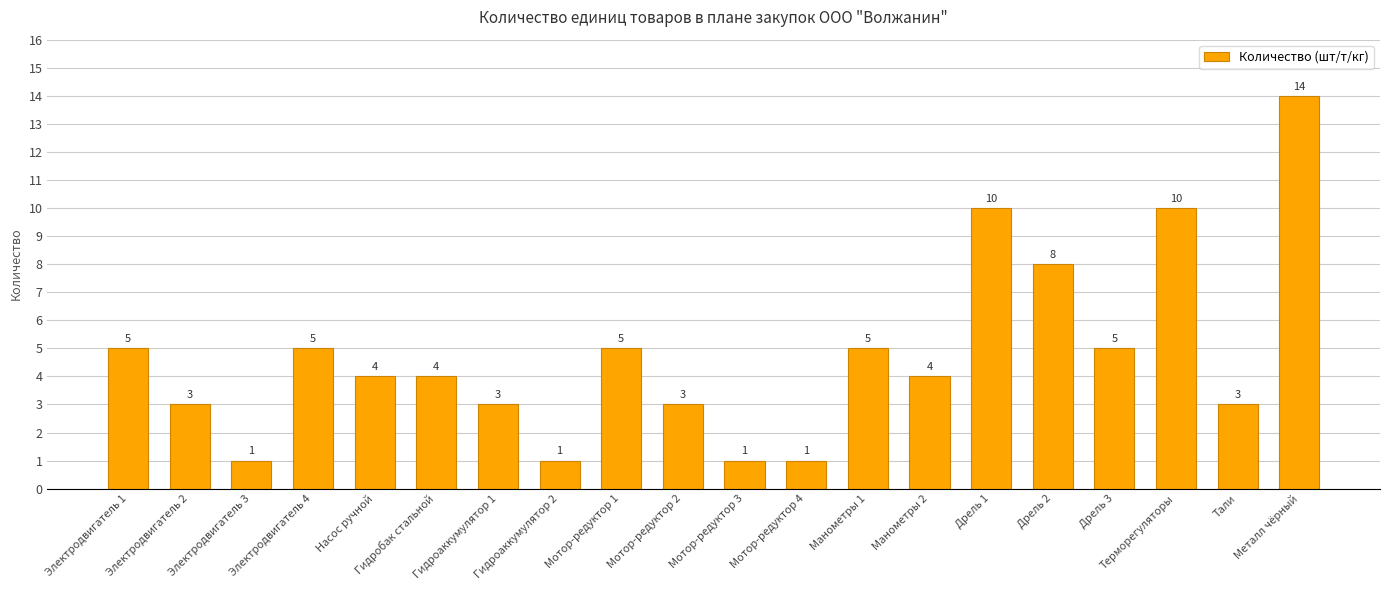

The chart shows a value of 1 at Электродвигатель 4. True or false?

False